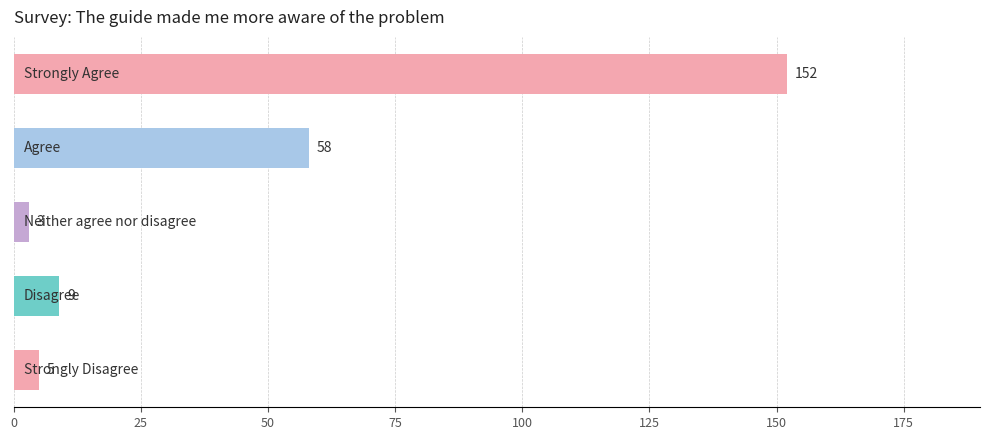

What is the smallest value displayed?

3